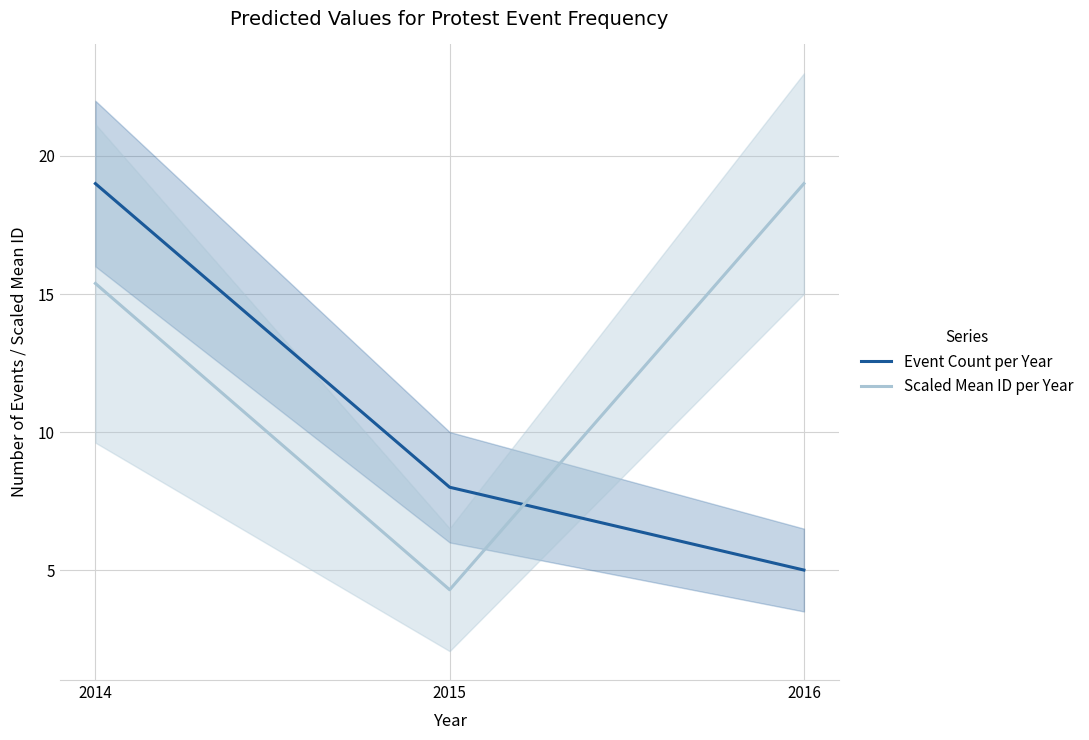

What is the difference between the highest and lowest values at 2015?

3.7